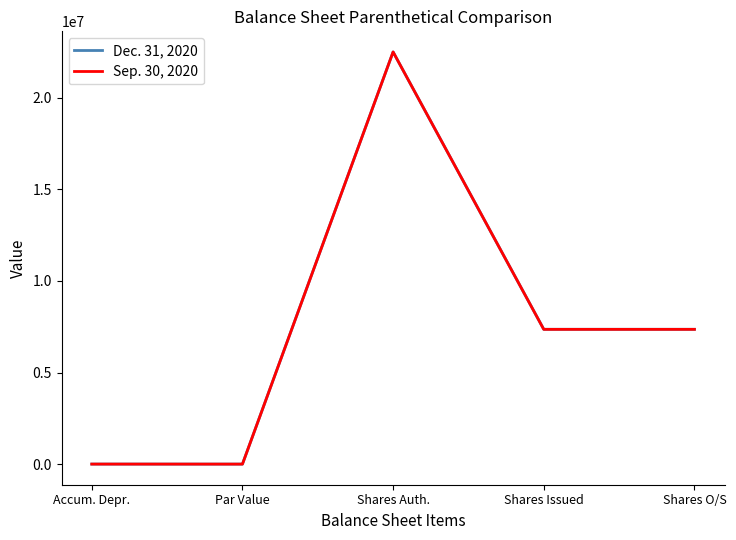

The value of Dec. 31, 2020 at Par Value is 0. True or false?

True